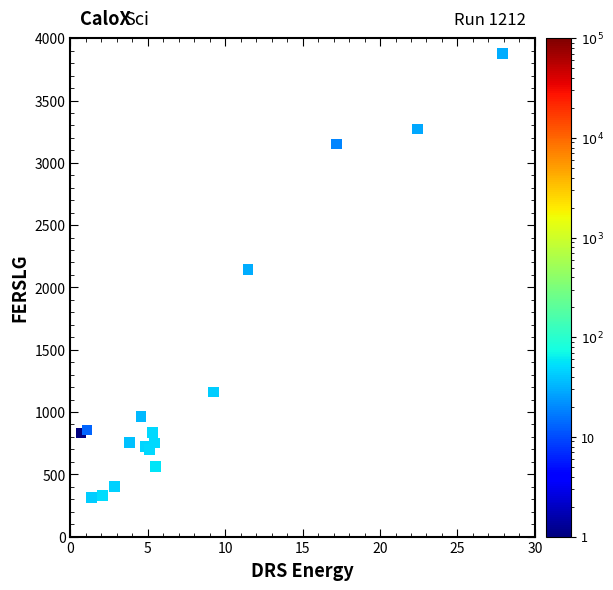

What Y value in the scatter plot is closest to 2098?

2144.0